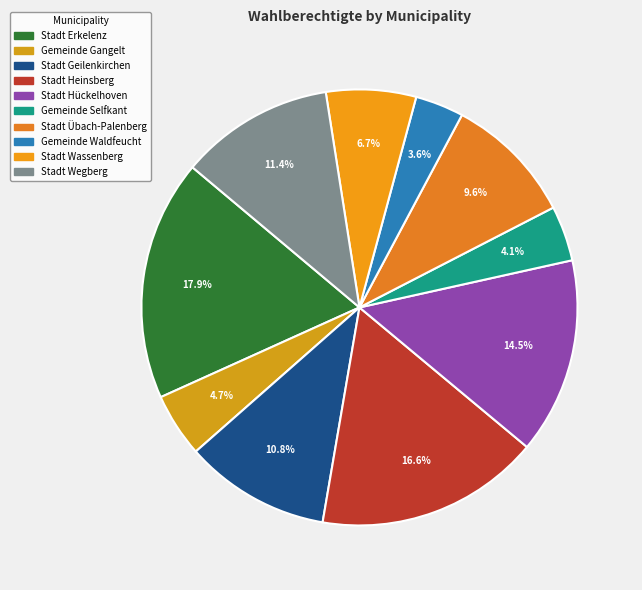

Rank the categories by value from lowest to highest.

Gemeinde Waldfeucht, Gemeinde Selfkant, Gemeinde Gangelt, Stadt Wassenberg, Stadt Übach-Palenberg, Stadt Geilenkirchen, Stadt Wegberg, Stadt Hückelhoven, Stadt Heinsberg, Stadt Erkelenz